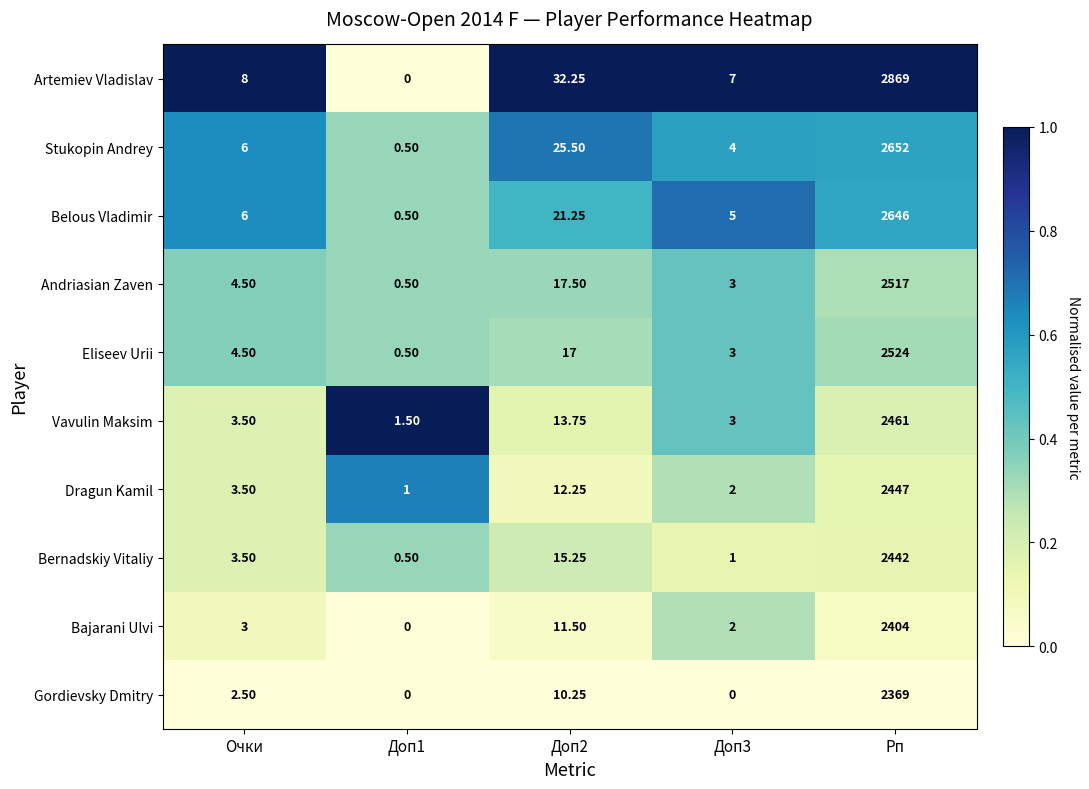

Is the value of Artemiev Vladislav at Доп1 greater than the value of Eliseev Urii at Доп3?

No